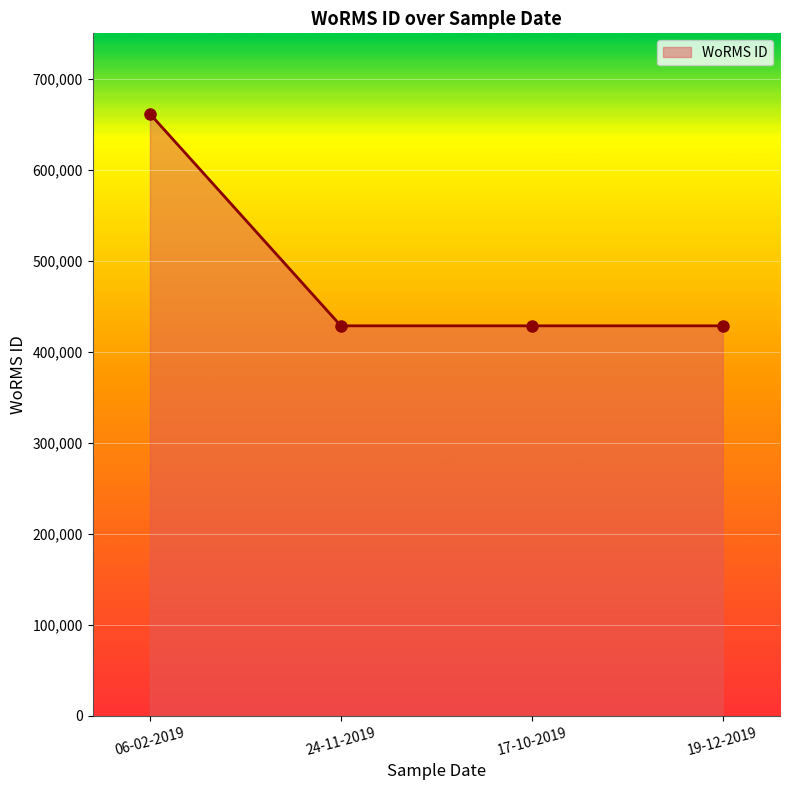

List the labels in order of value, largest first.

06-02-2019, 24-11-2019, 17-10-2019, 19-12-2019